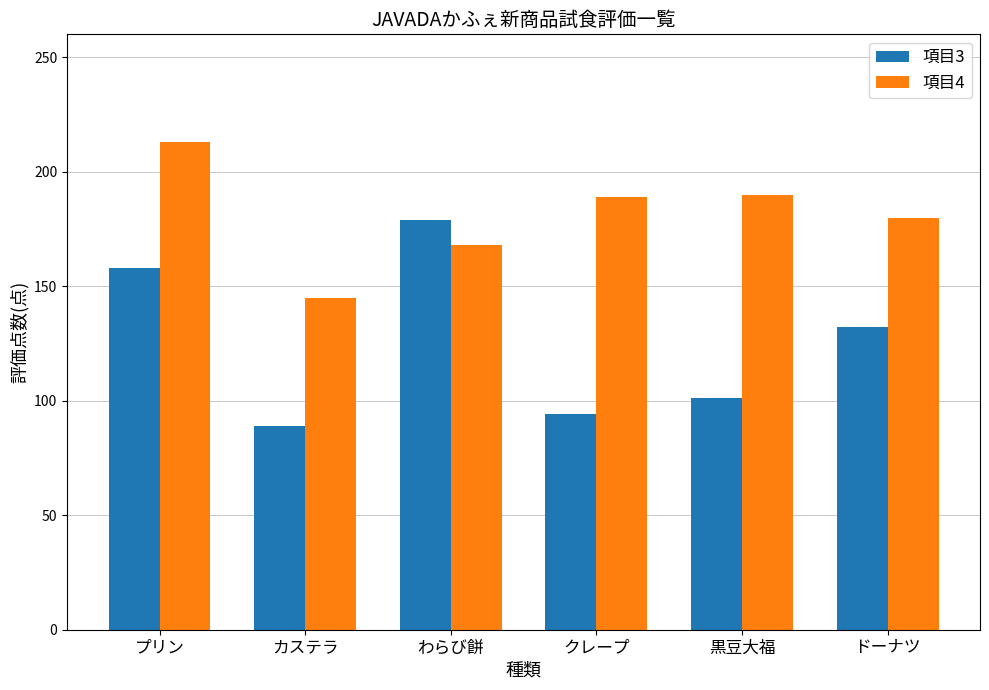

What is the label of the 2nd bar from the right?

黒豆大福